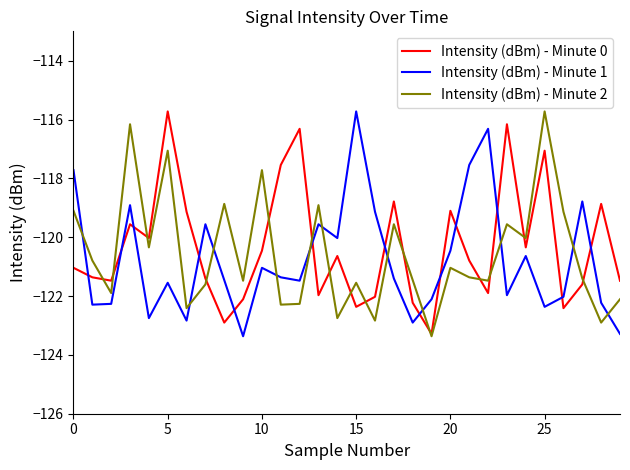

What is the difference between the maximum and minimum values in the Intensity (dBm) - Minute 1 series?

7.6